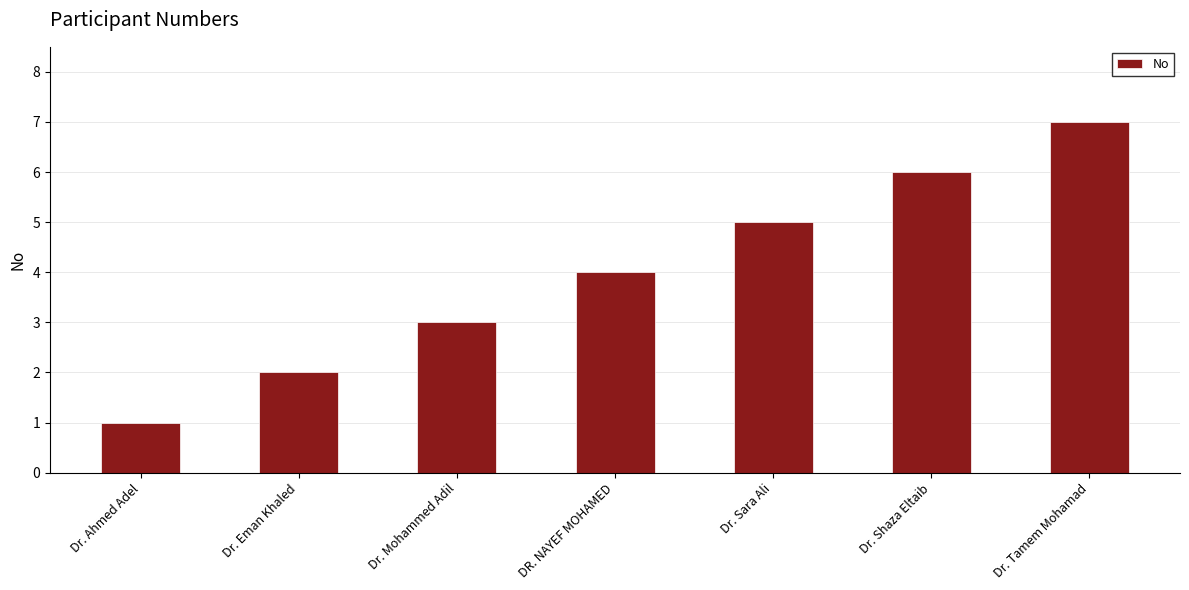

What is the ratio of the value at Dr. Eman Khaled to the value at Dr. Shaza Eltaib?

0.3